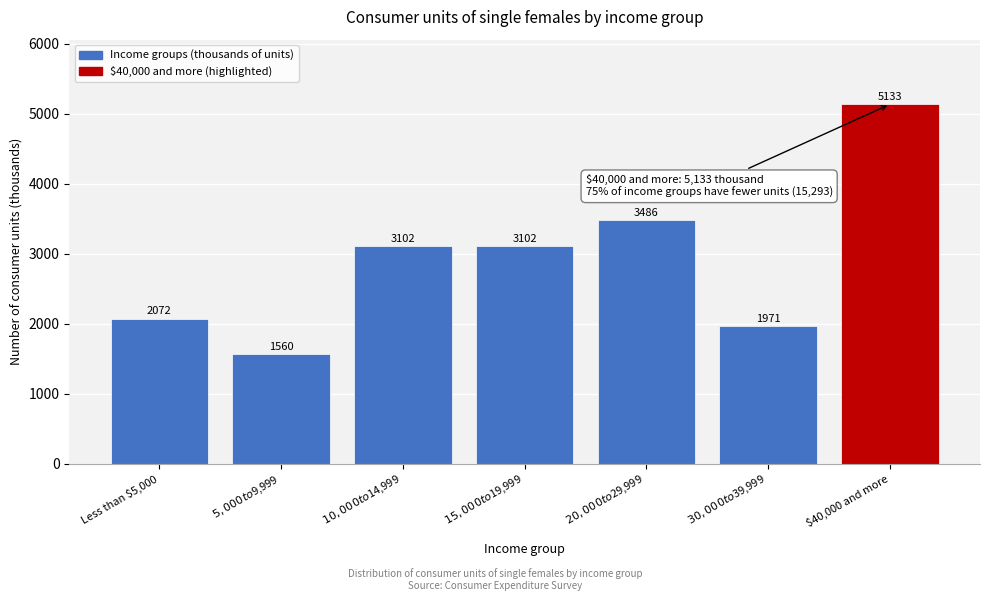

Reading right to left, extract all data points from this chart.

5133	1971	3486	3102	3102	1560	2072